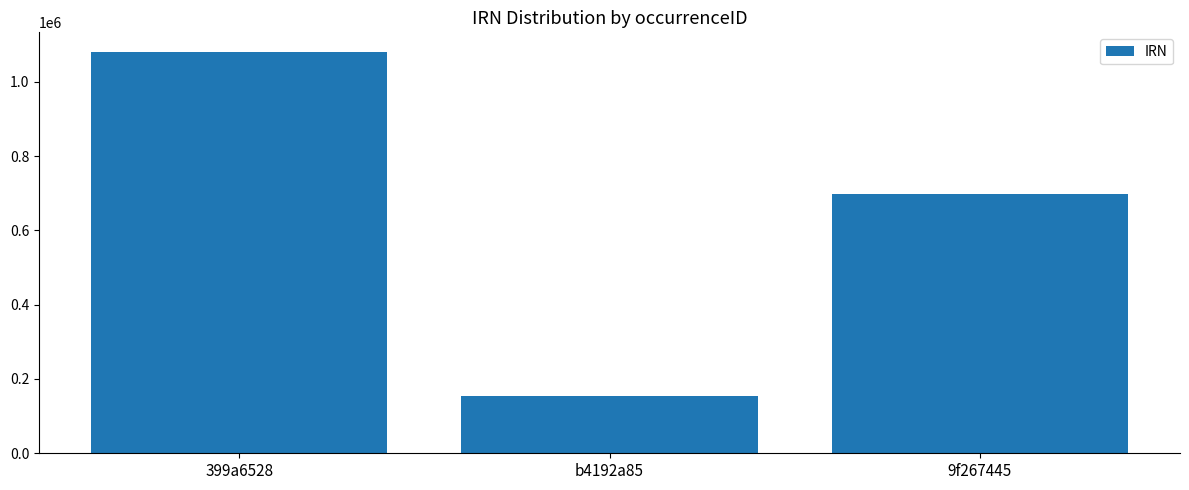

Reading left to right, list all the values displayed in this chart.

399a6528=1079165	b4192a85=153627	9f267445=697554